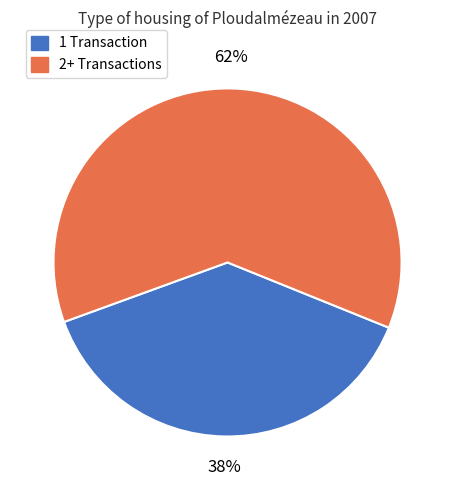

To the nearest percent, what is the combined percentage of 2+ Transactions and 1 Transaction?

100%